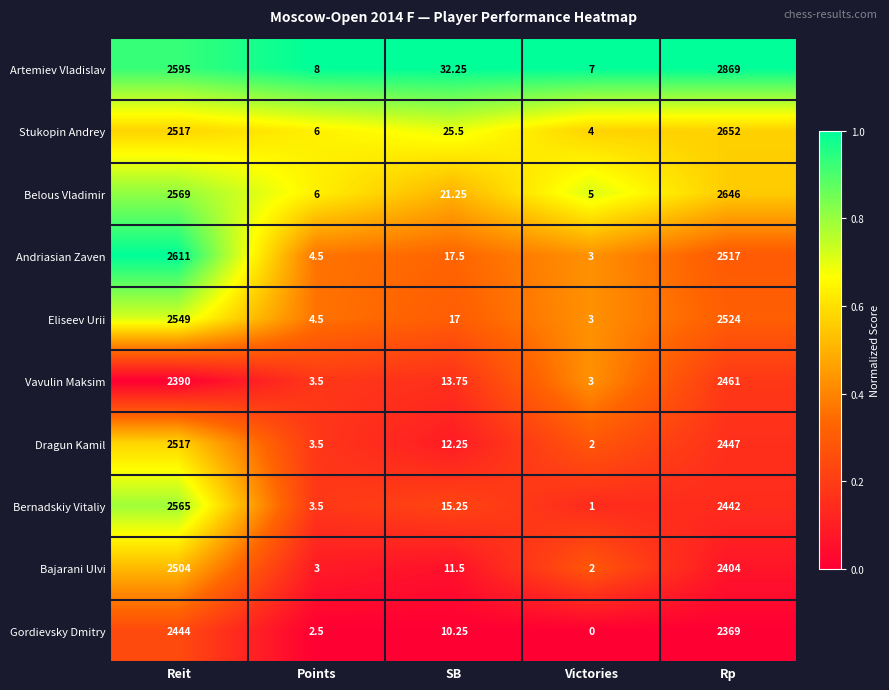

Where does the Artemiev Vladislav series first go above 32?

Reit